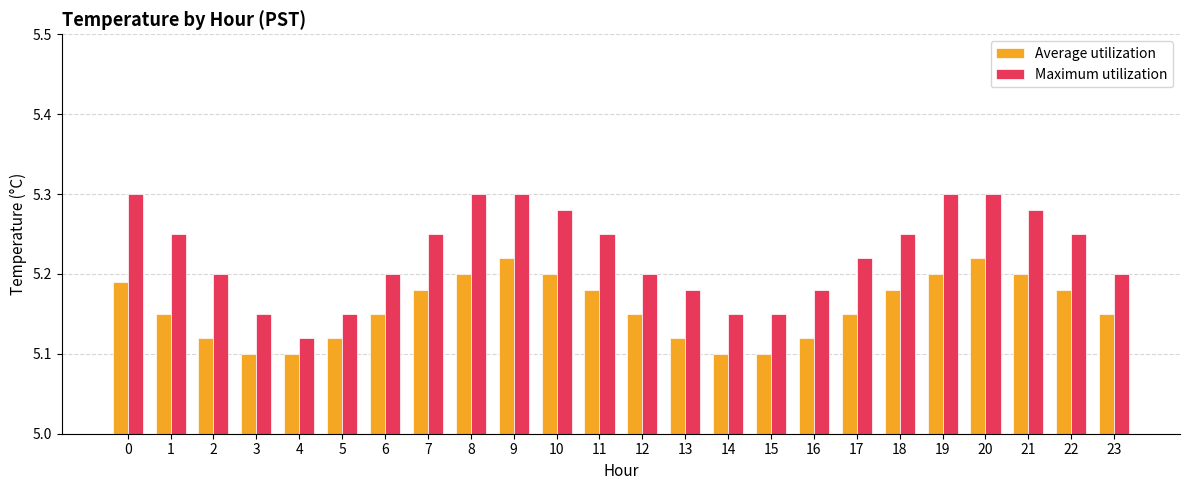

The Maximum utilization series shows 8.9 at 3. True or false?

False